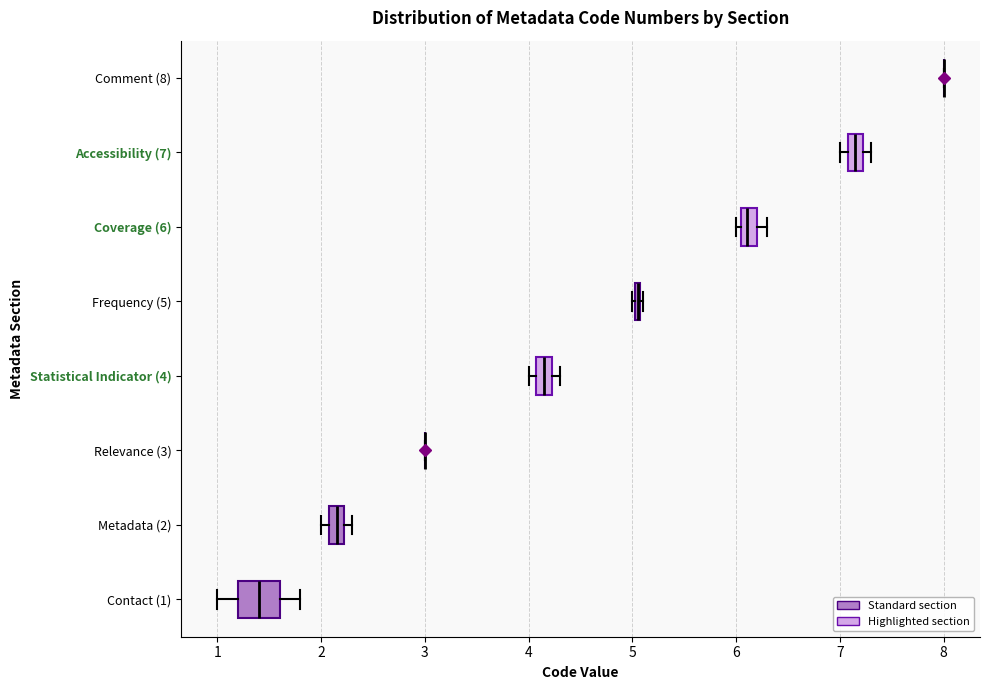

Where is the right edge of the box for Accessibility (7) on the x-axis? The values are not printed on the chart, so give them approximately, as read against the axis.

7.2